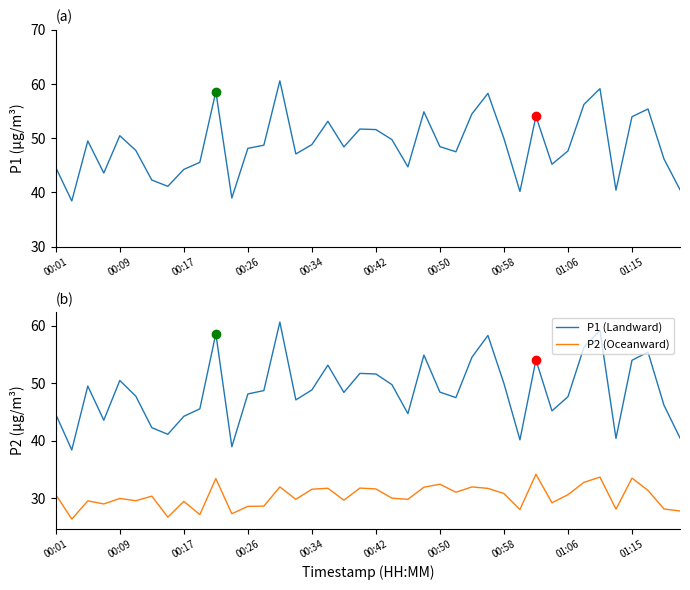

In P2 (Oceanward), how many points are lower than both neighbors (excluding endpoints)?

13